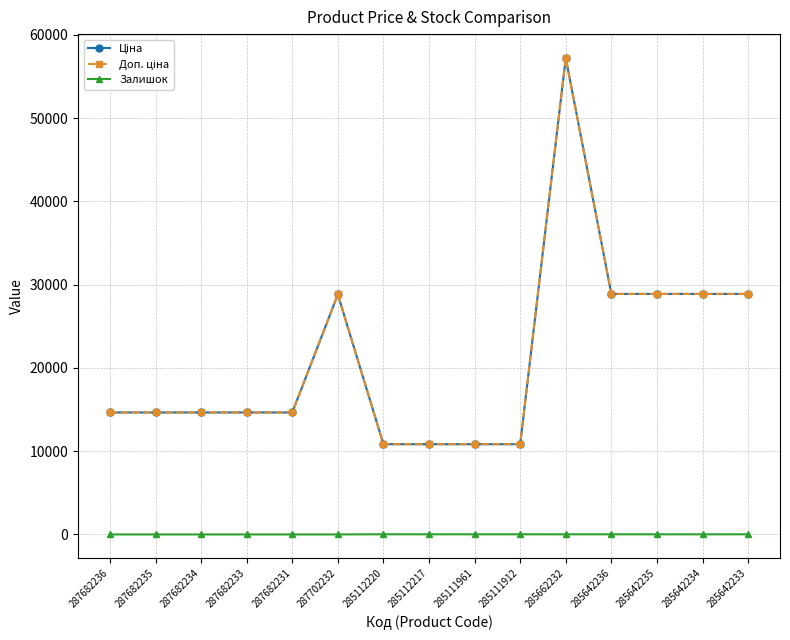

What is the difference between the highest and lowest values at 287702232?

28821.8